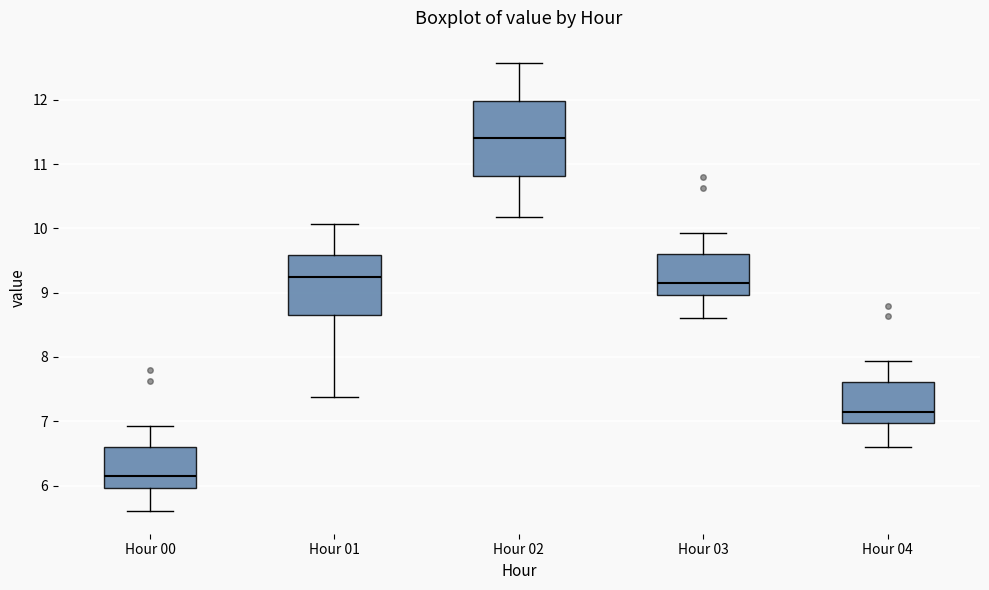

Reading left to right, transcribe this box plot: for each box, give where its median line is, the range the box spans, and where its two whiskers end, as read against the y-axis. The values are not printed on the chart, so give them approximately, as read against the axis.

Hour 00: median 6.2, box 6.0 to 6.6, whiskers 5.6 to 6.9
Hour 01: median 9.3, box 8.7 to 9.6, whiskers 7.4 to 10.1
Hour 02: median 11.4, box 10.8 to 12.0, whiskers 10.2 to 12.6
Hour 03: median 9.2, box 9.0 to 9.6, whiskers 8.6 to 9.9
Hour 04: median 7.2, box 7.0 to 7.6, whiskers 6.6 to 7.9